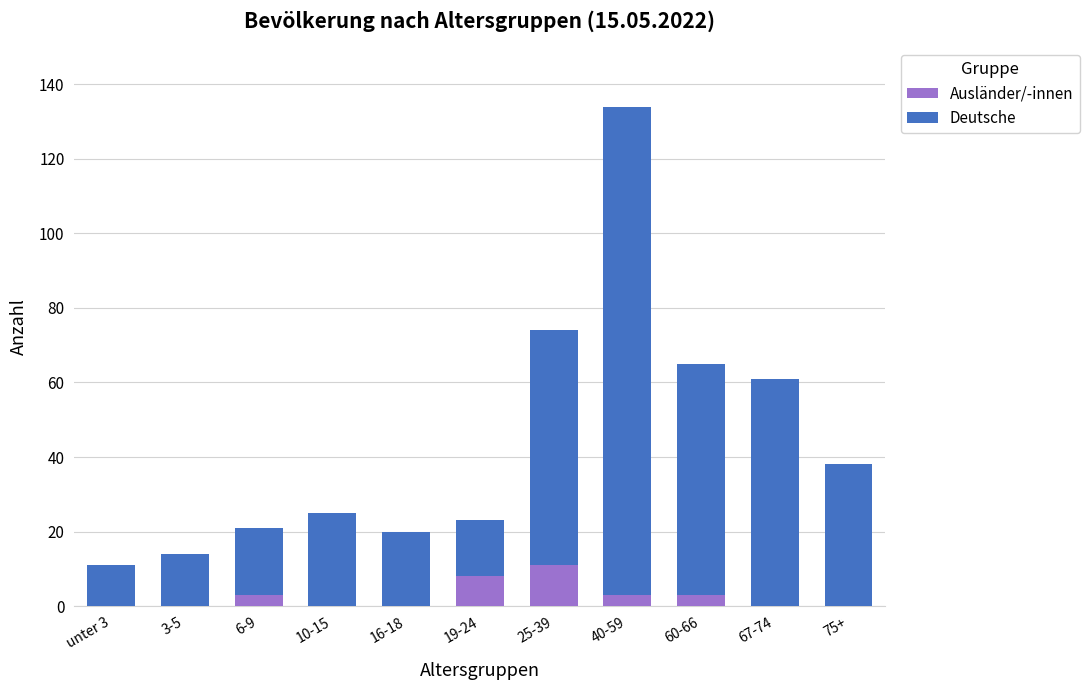

Are the bars grouped side by side (vs. stacked)?

No